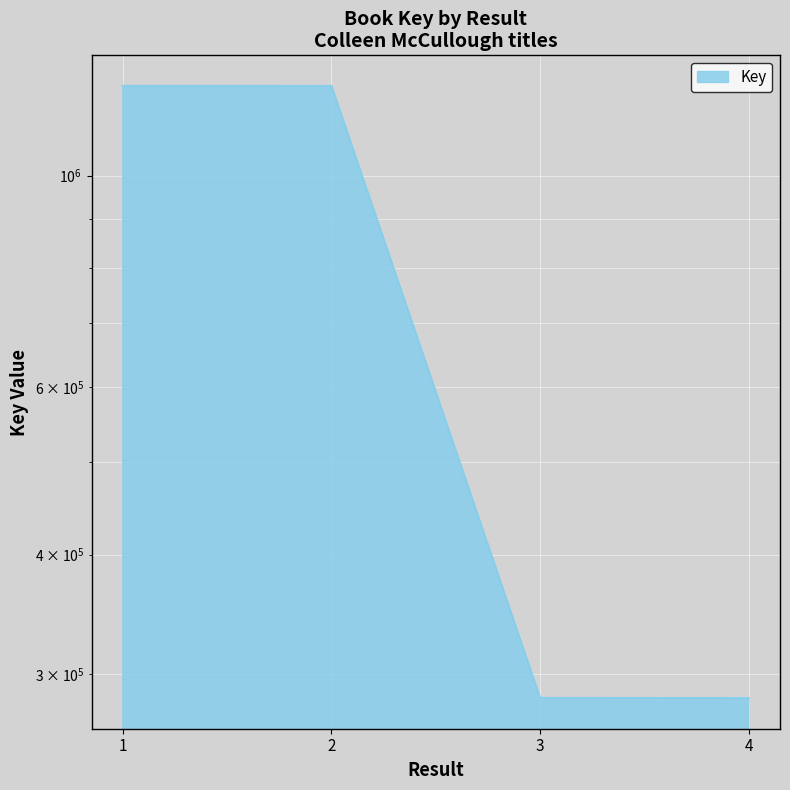

Does the chart display data point markers on the line(s)?

No